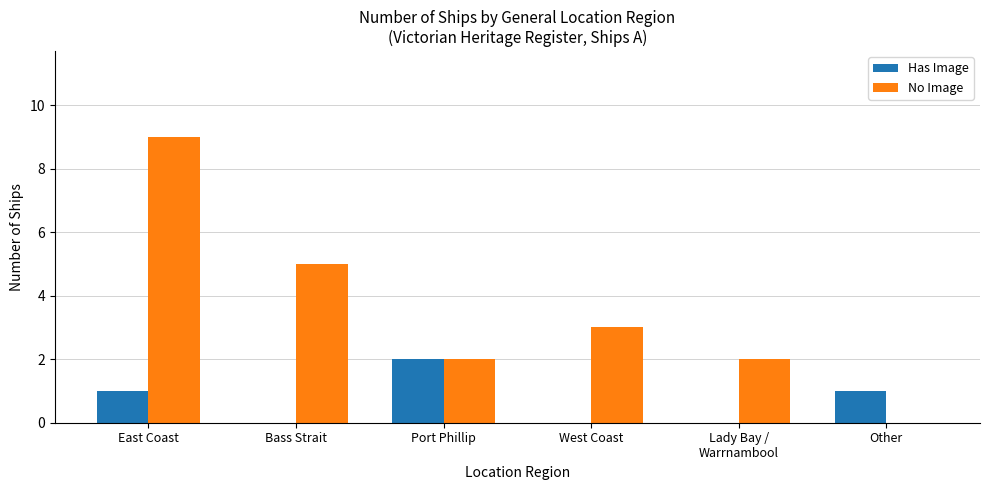

What is the spread (max minus min) of values at Lady Bay /
Warrnambool?

2